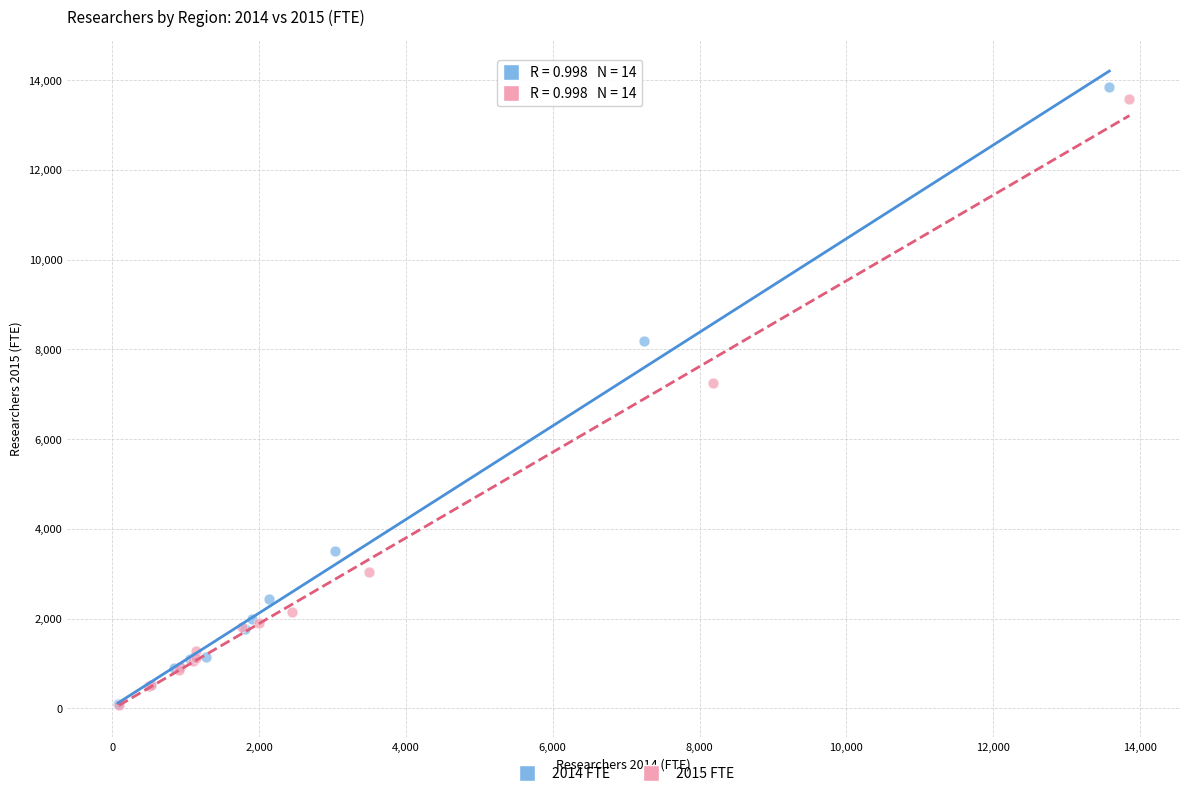

Which series reaches the maximum Y coordinate?

2014 FTE